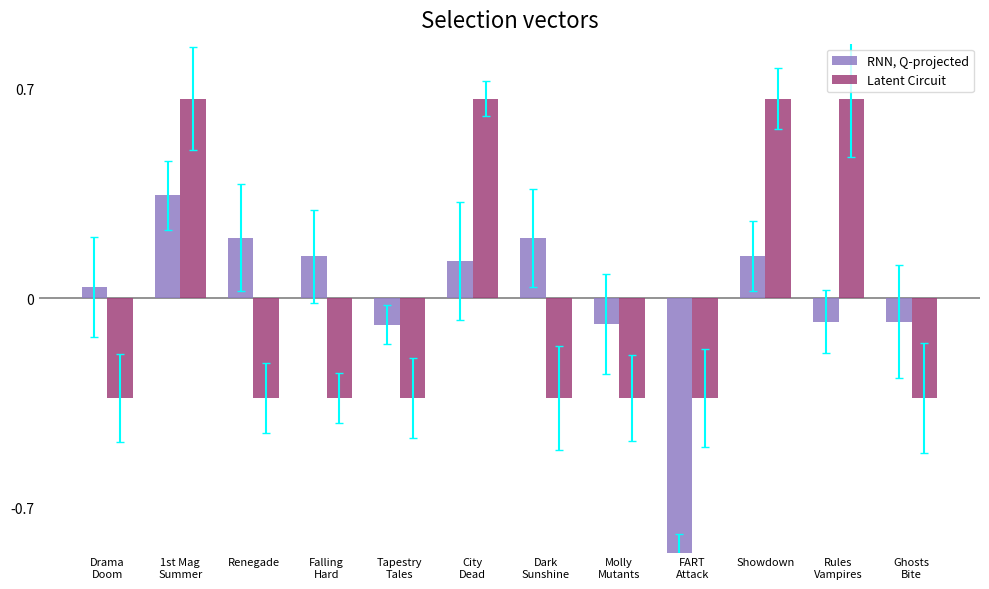

True or false: Latent Circuit has a value of 1.1 at Showdown.

False